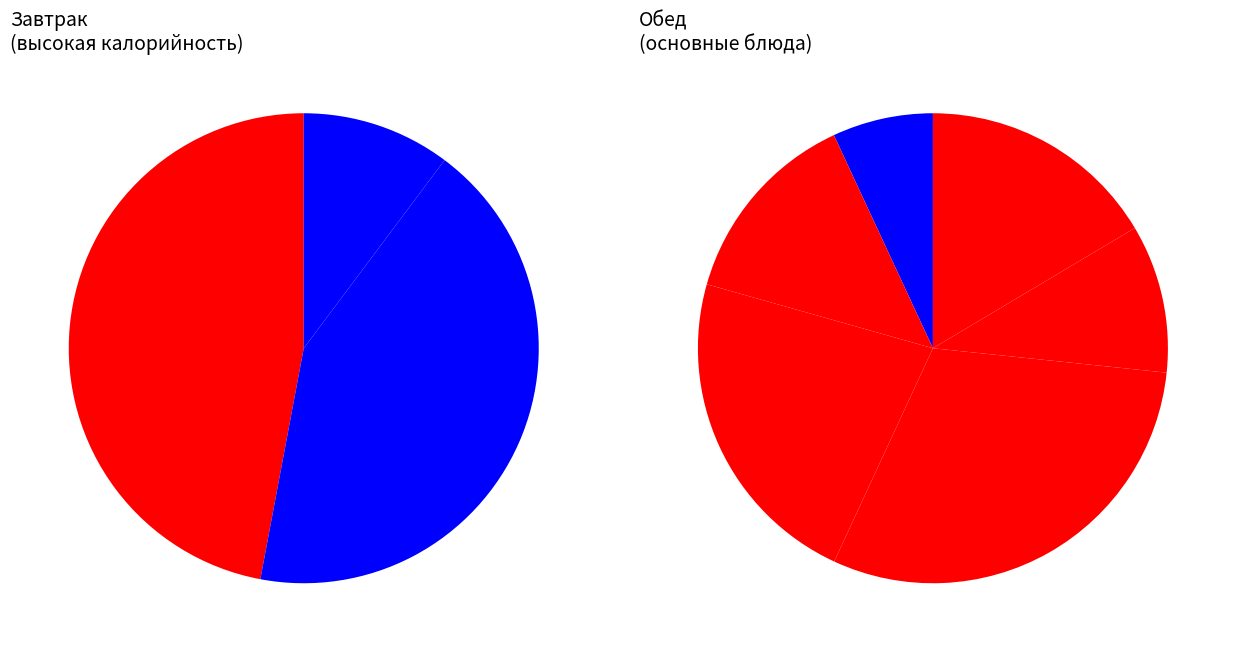

True or false: Капуста тушёная accounts for 8% of the total.

True